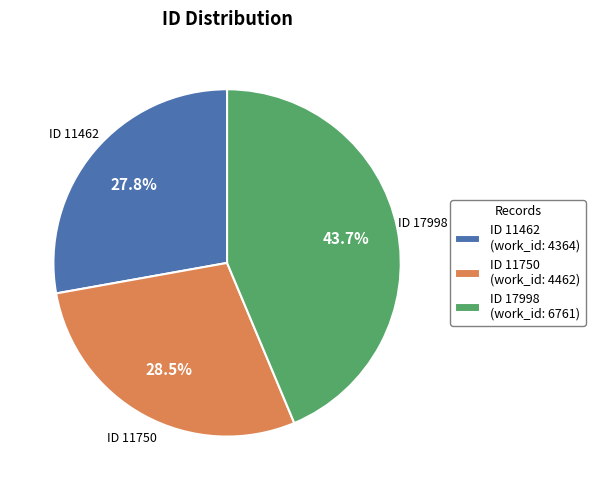

Rank the categories by value from lowest to highest.

ID 11462 (work_id: 4364), ID 11750 (work_id: 4462), ID 17998 (work_id: 6761)